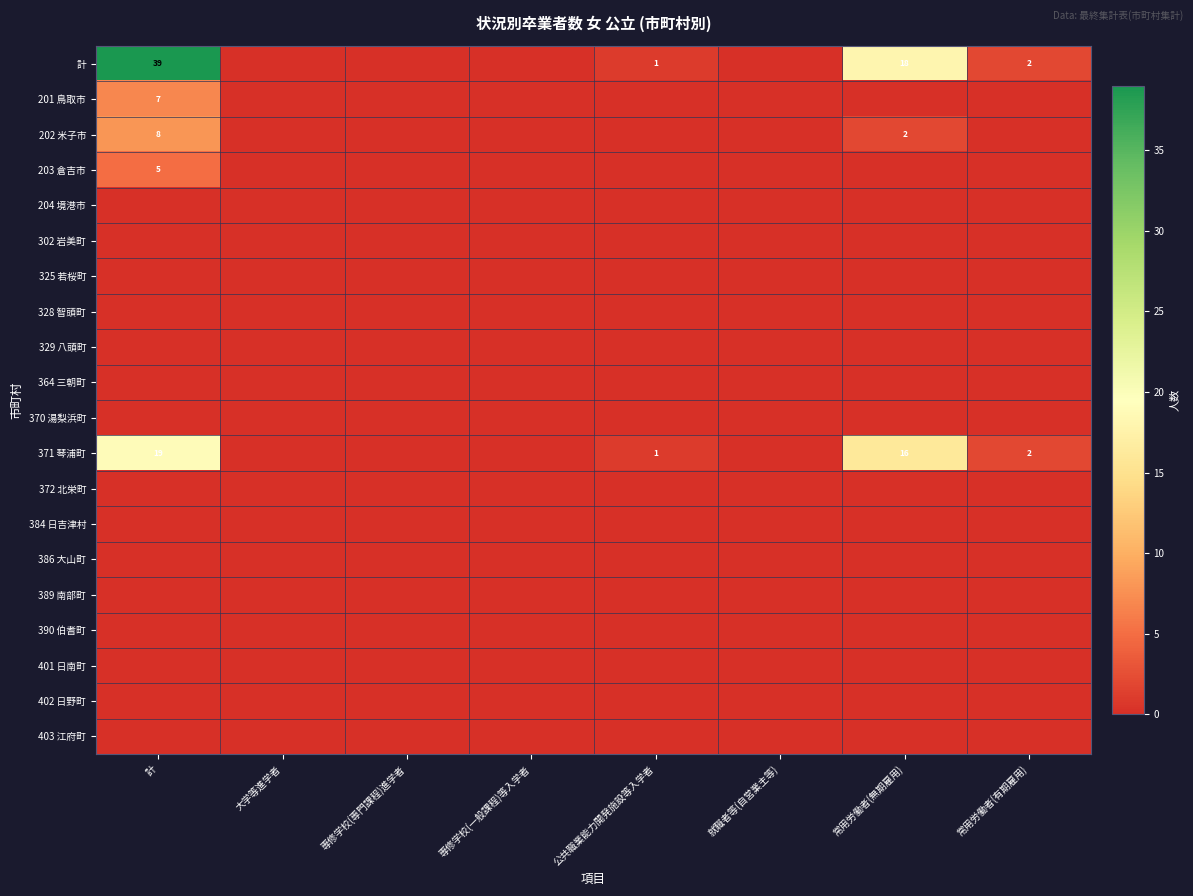

Which label corresponds to the smallest value in the chart?

大学等進学者